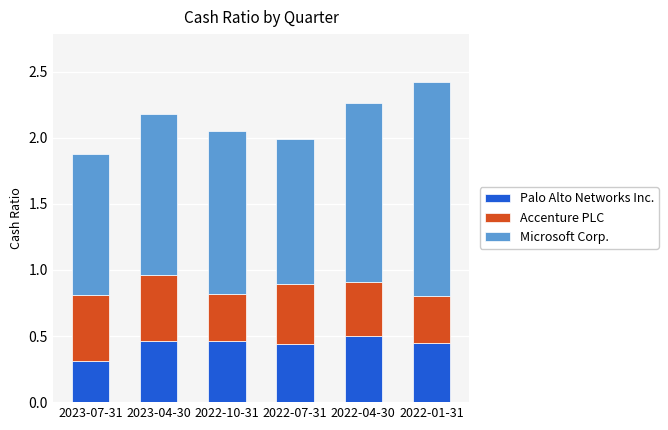

At which label does Palo Alto Networks Inc. reach its minimum?

2023-07-31